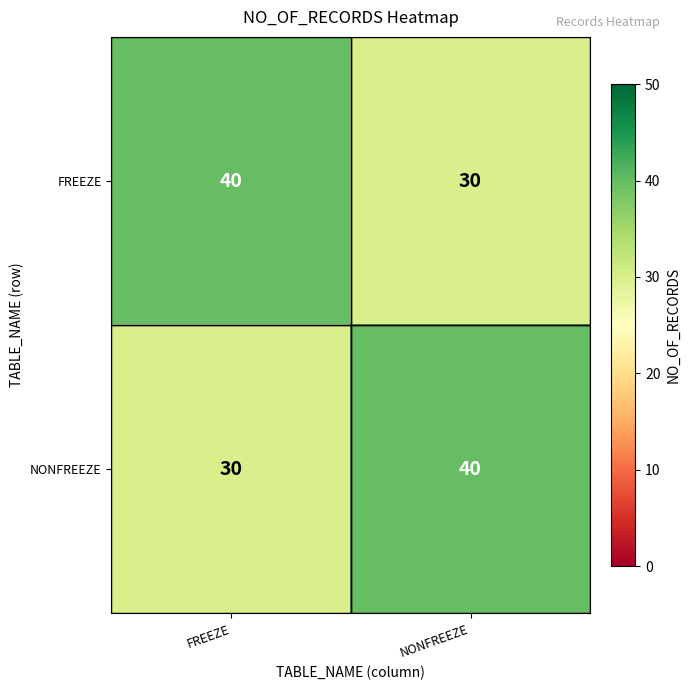

Reading left to right, what are all the values shown in this chart?

FREEZE: FREEZE=40	NONFREEZE=30
NONFREEZE: FREEZE=30	NONFREEZE=40